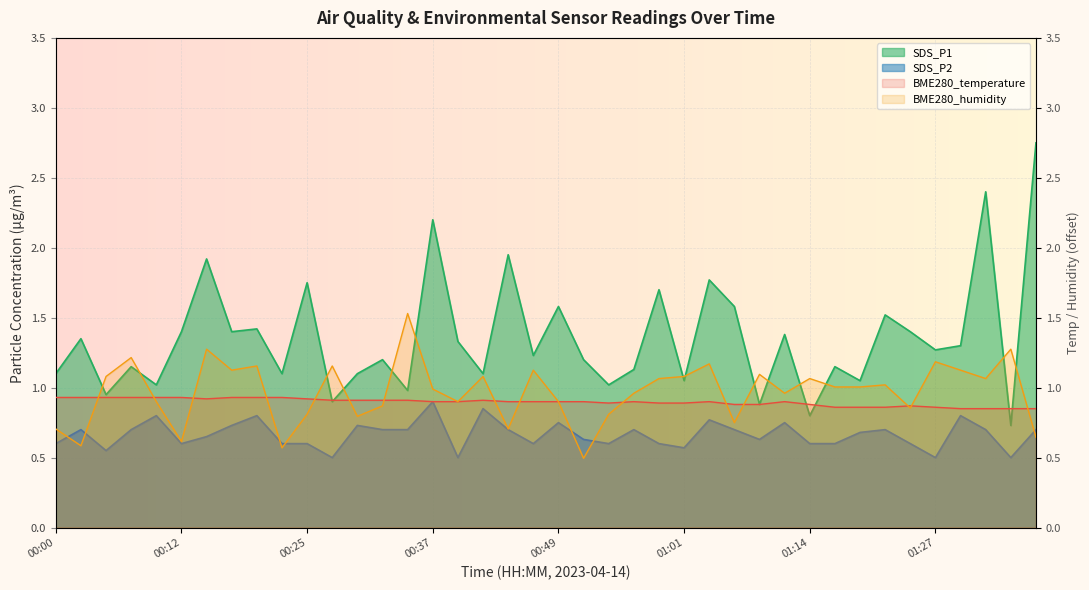

Rank the series by their maximum value, from highest to lowest.

SDS_P1, BME280_humidity, BME280_temperature, SDS_P2